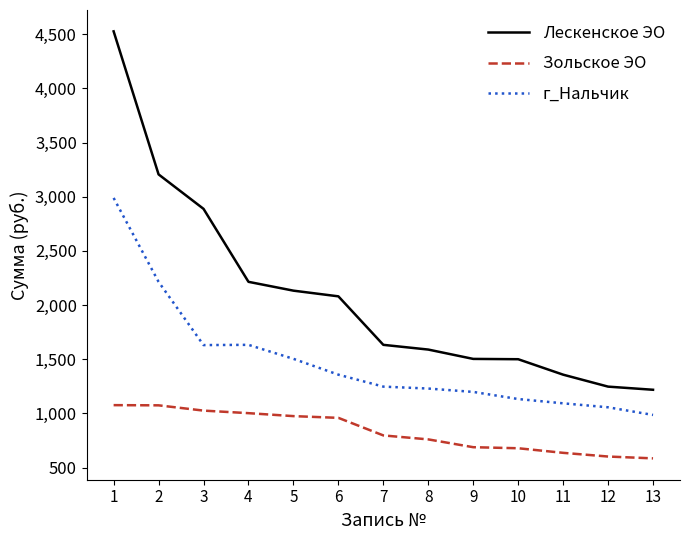

List the series in order of their overall mean, highest first.

Лескенское ЭО, г_Нальчик, Зольское ЭО